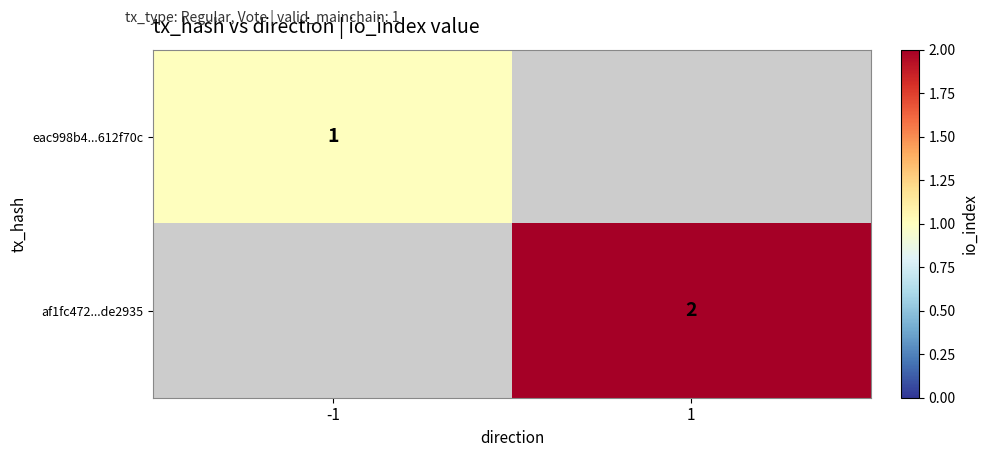

Is the value of af1fc472...de2935 at 1 greater than the value of eac998b4...612f70c at -1?

Yes